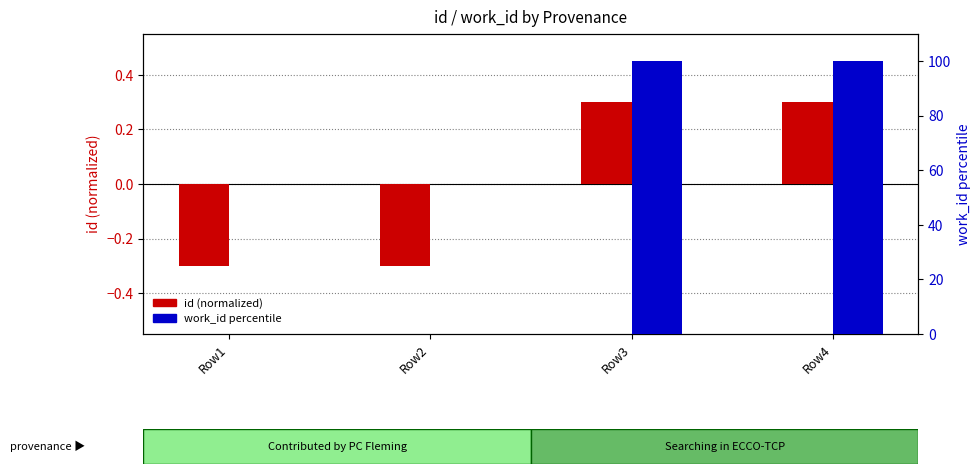

Count the id (normalized) values in the range 0 to 1.

2